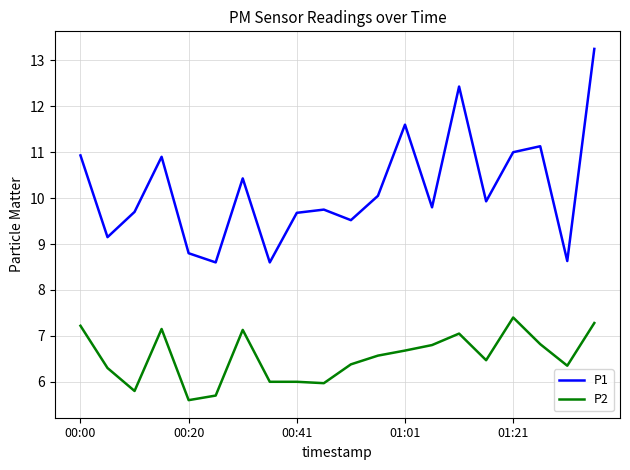

True or false: P1 and P2 cross at least once.

False